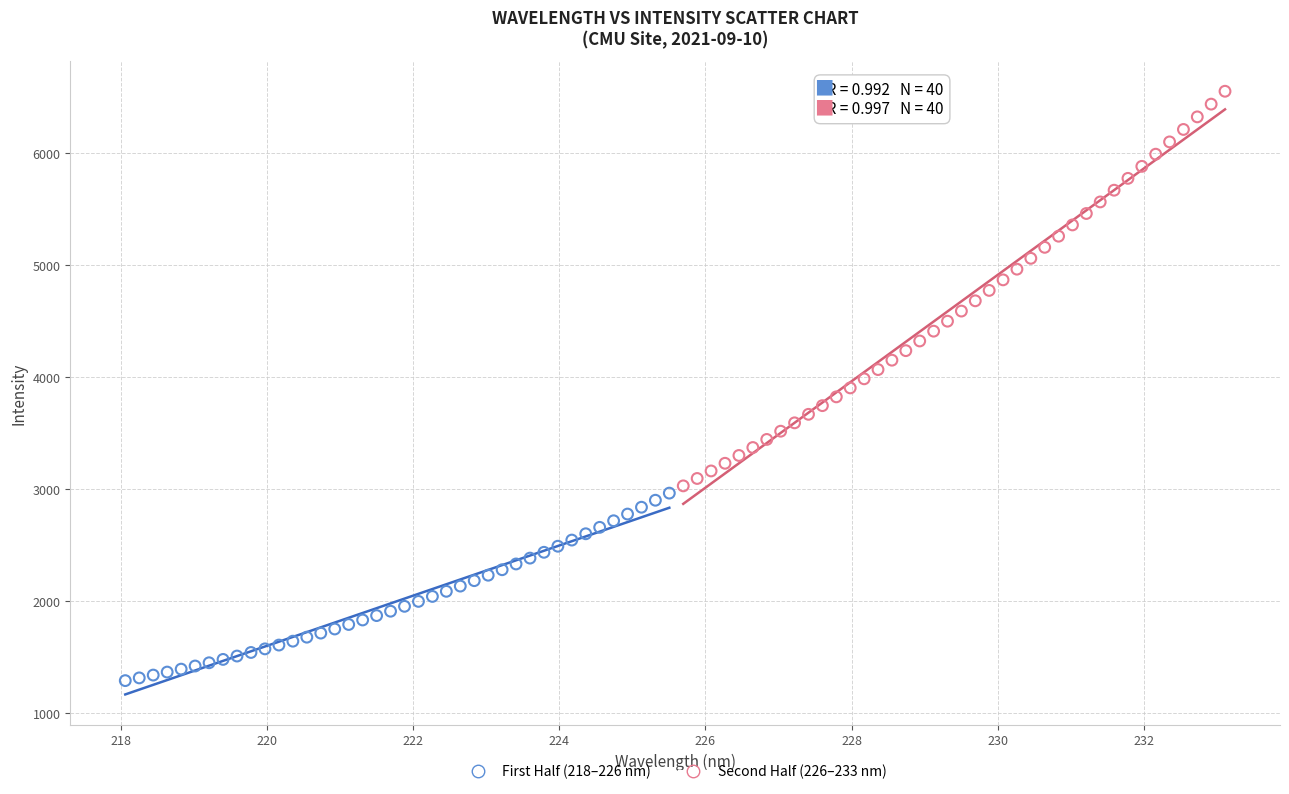

Which series has the largest Y range (max minus min)?

Second Half (226–233 nm)